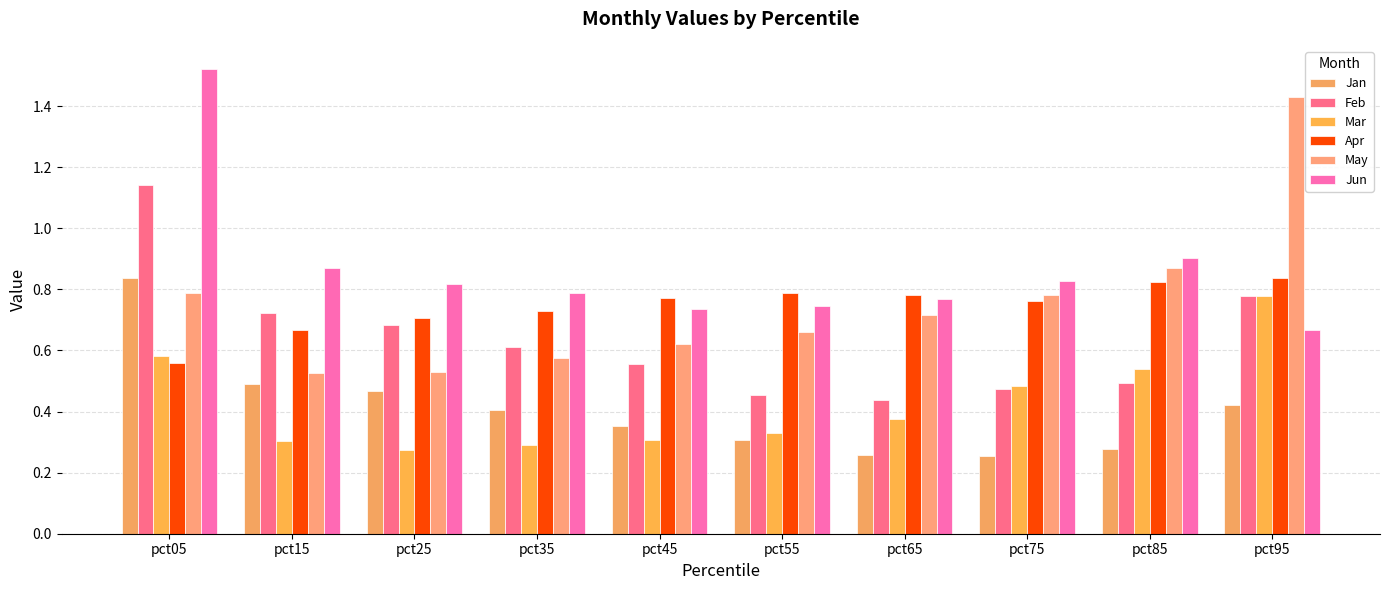

How many bars are there in each group?

6